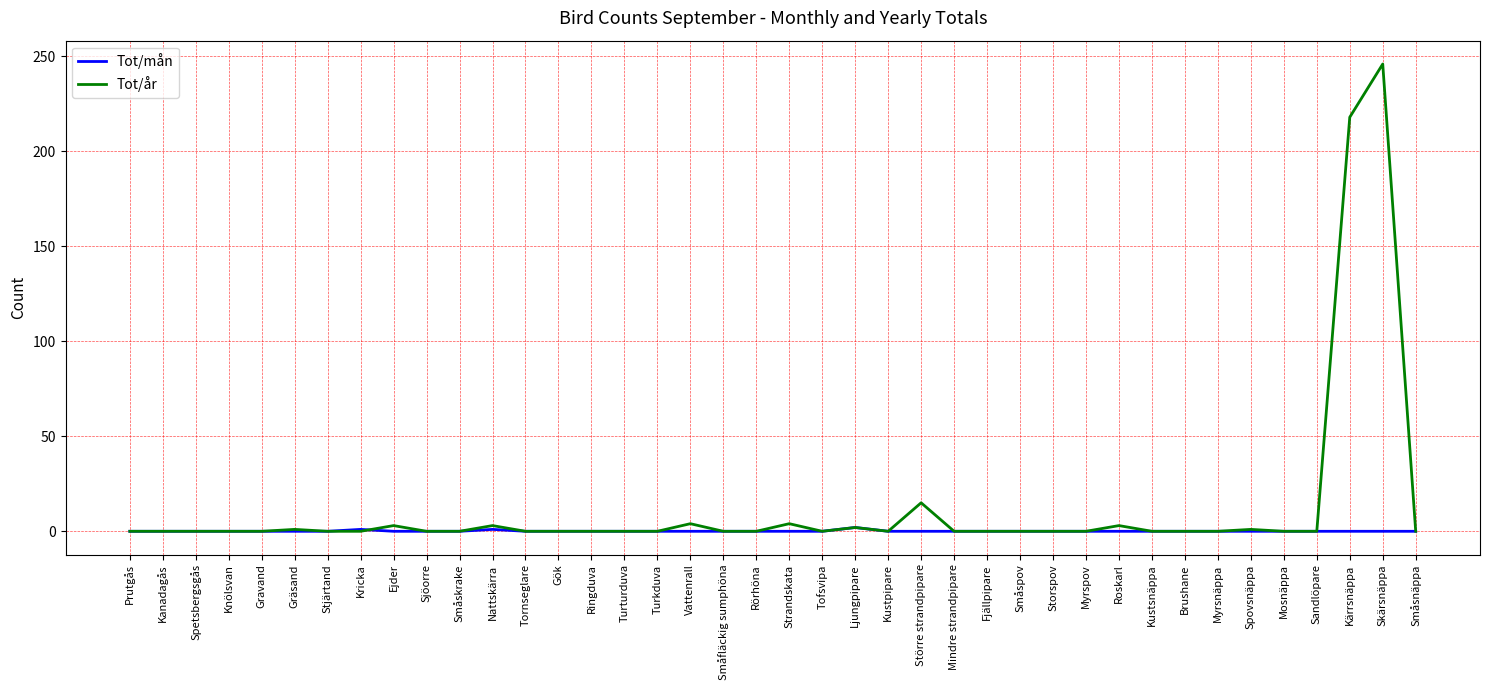

List the series in order of their overall mean, highest first.

Tot/år, Tot/mån